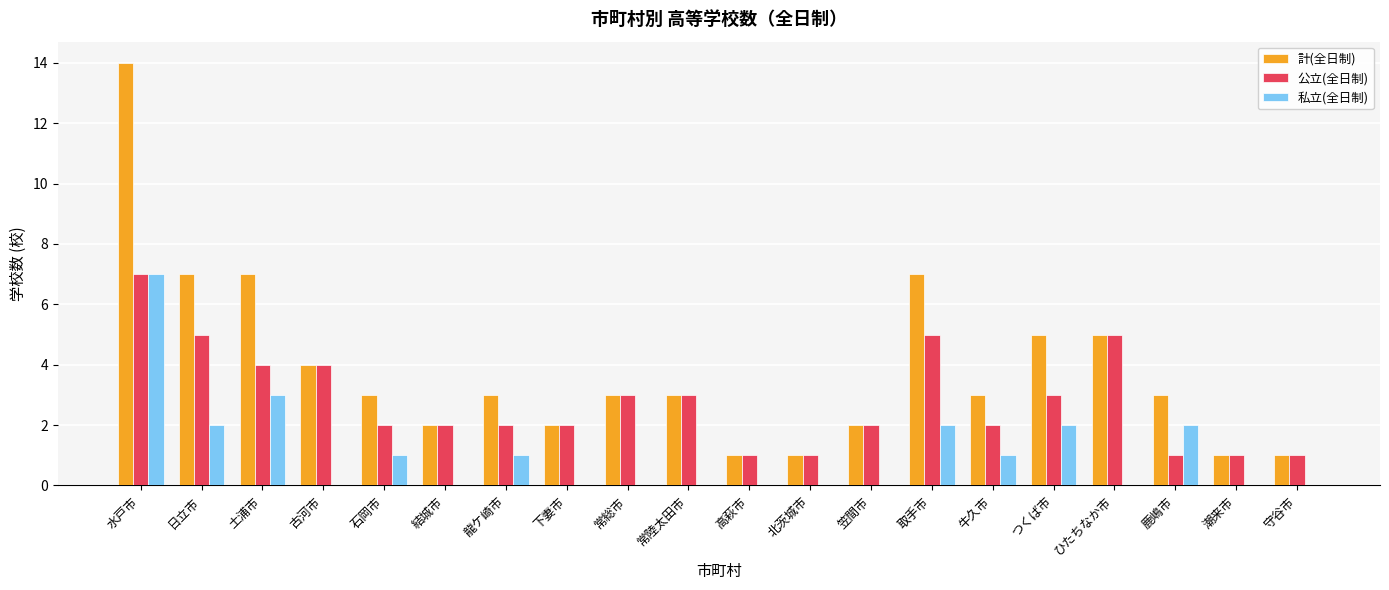

Which series has the largest total across all categories?

計(全日制)